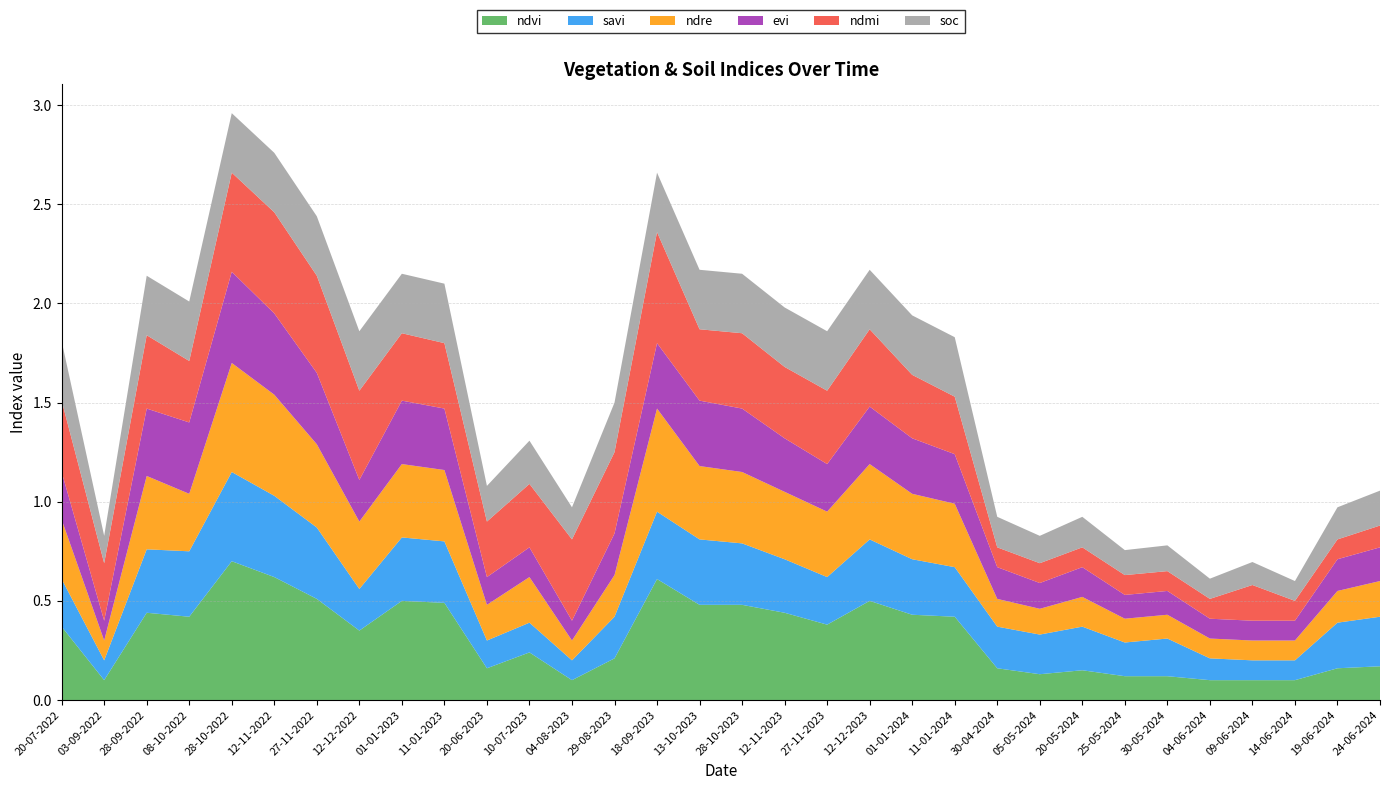

Reading right to left, extract all data points from this chart.

ndvi: 0.2	0.2	0.1	0.1	0.1	0.1	0.1	0.1	0.1	0.2	0.4	0.4	0.5	0.4	0.4	0.5	0.5	0.6	0.2	0.1	0.2	0.2	0.5	0.5	0.3	0.5	0.6	0.7	0.4	0.4	0.1	0.4
savi: 0.2	0.2	0.1	0.1	0.1	0.2	0.2	0.2	0.2	0.2	0.2	0.3	0.3	0.2	0.3	0.3	0.3	0.3	0.2	0.1	0.1	0.1	0.3	0.3	0.2	0.4	0.4	0.5	0.3	0.3	0.1	0.2
ndre: 0.2	0.2	0.1	0.1	0.1	0.1	0.1	0.1	0.1	0.1	0.3	0.3	0.4	0.3	0.3	0.4	0.4	0.5	0.2	0.1	0.2	0.2	0.4	0.4	0.3	0.4	0.5	0.6	0.3	0.4	0.1	0.3
evi: 0.2	0.2	0.1	0.1	0.1	0.1	0.1	0.1	0.1	0.2	0.2	0.3	0.3	0.2	0.3	0.3	0.3	0.3	0.2	0.1	0.1	0.1	0.3	0.3	0.2	0.4	0.4	0.5	0.4	0.3	0.1	0.2
ndmi: 0.1	0.1	0.1	0.2	0.1	0.1	0.1	0.1	0.1	0.1	0.3	0.3	0.4	0.4	0.4	0.4	0.4	0.6	0.4	0.4	0.3	0.3	0.3	0.3	0.5	0.5	0.5	0.5	0.3	0.4	0.3	0.4
soc: 0.2	0.2	0.1	0.1	0.1	0.1	0.1	0.2	0.1	0.2	0.3	0.3	0.3	0.3	0.3	0.3	0.3	0.3	0.2	0.2	0.2	0.2	0.3	0.3	0.3	0.3	0.3	0.3	0.3	0.3	0.1	0.3